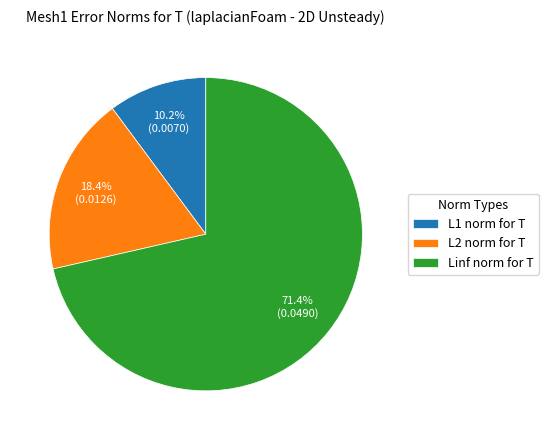

Does L2 norm for T account for over 50% of the chart?

No